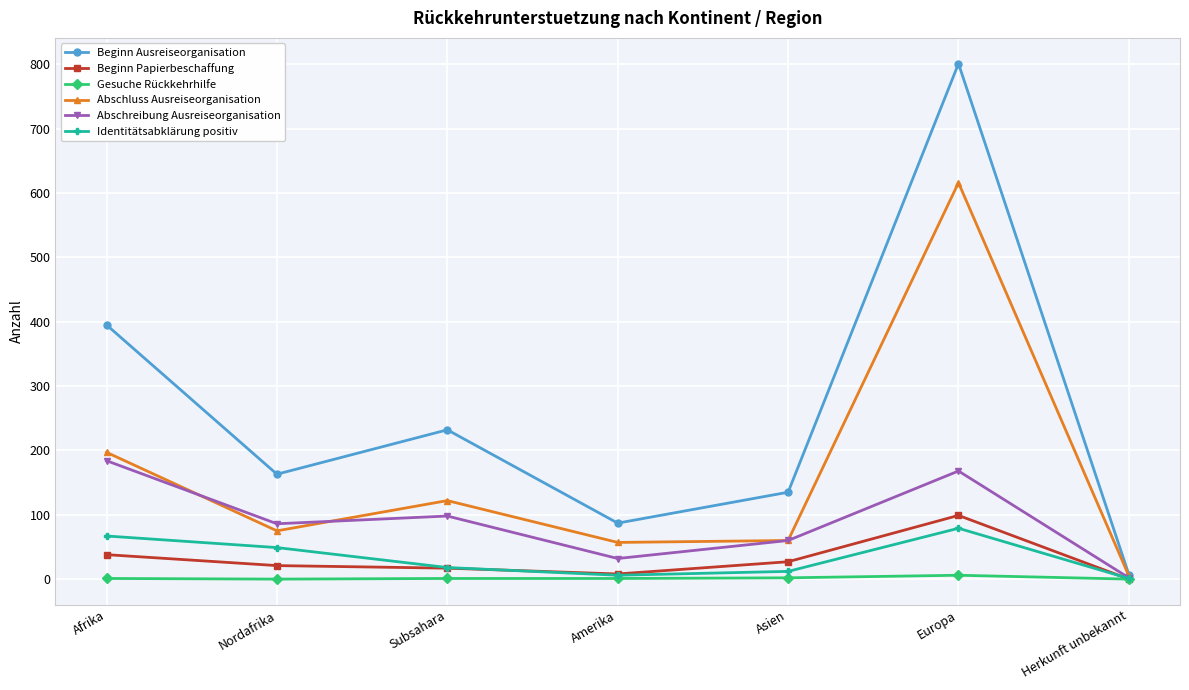

At which label does Beginn Ausreiseorganisation reach its minimum?

Herkunft unbekannt